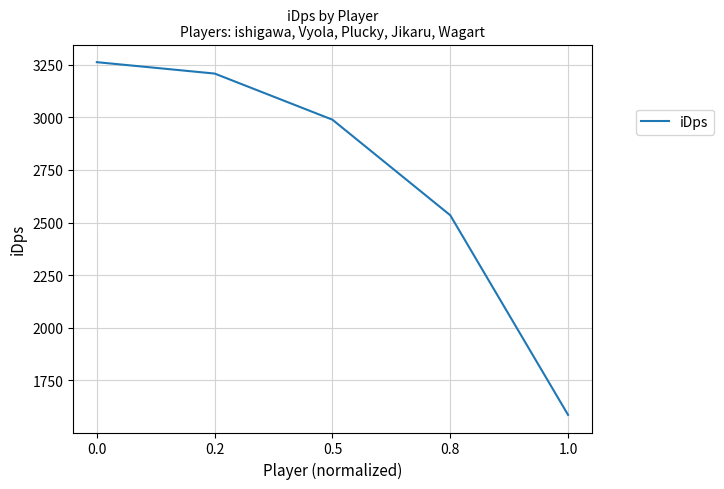

Count the number of values greater than 2989.

3